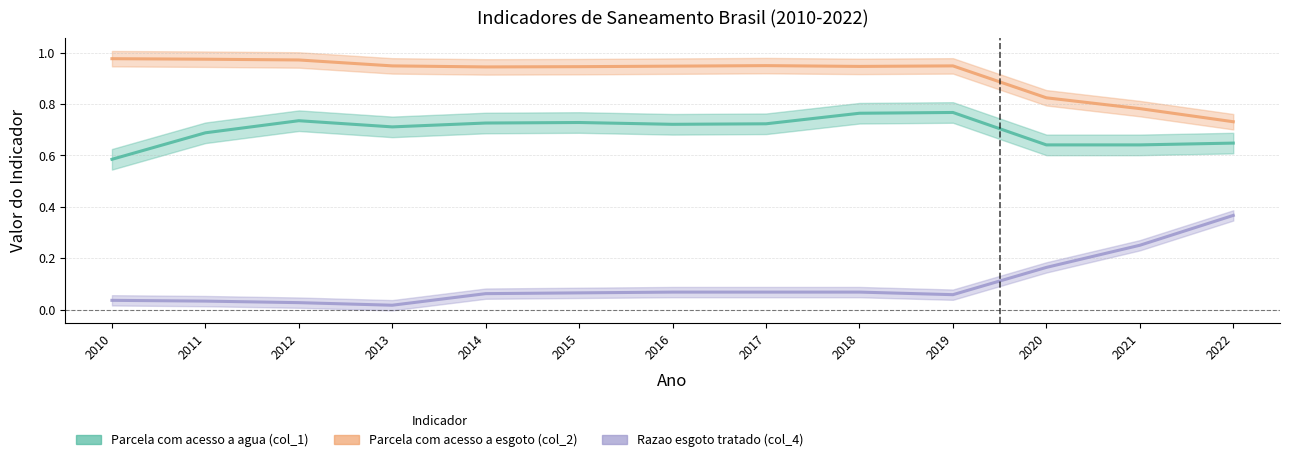

What is the sum of the Razao esgoto tratado (col_4) values at 2013 and 2017?

0.1